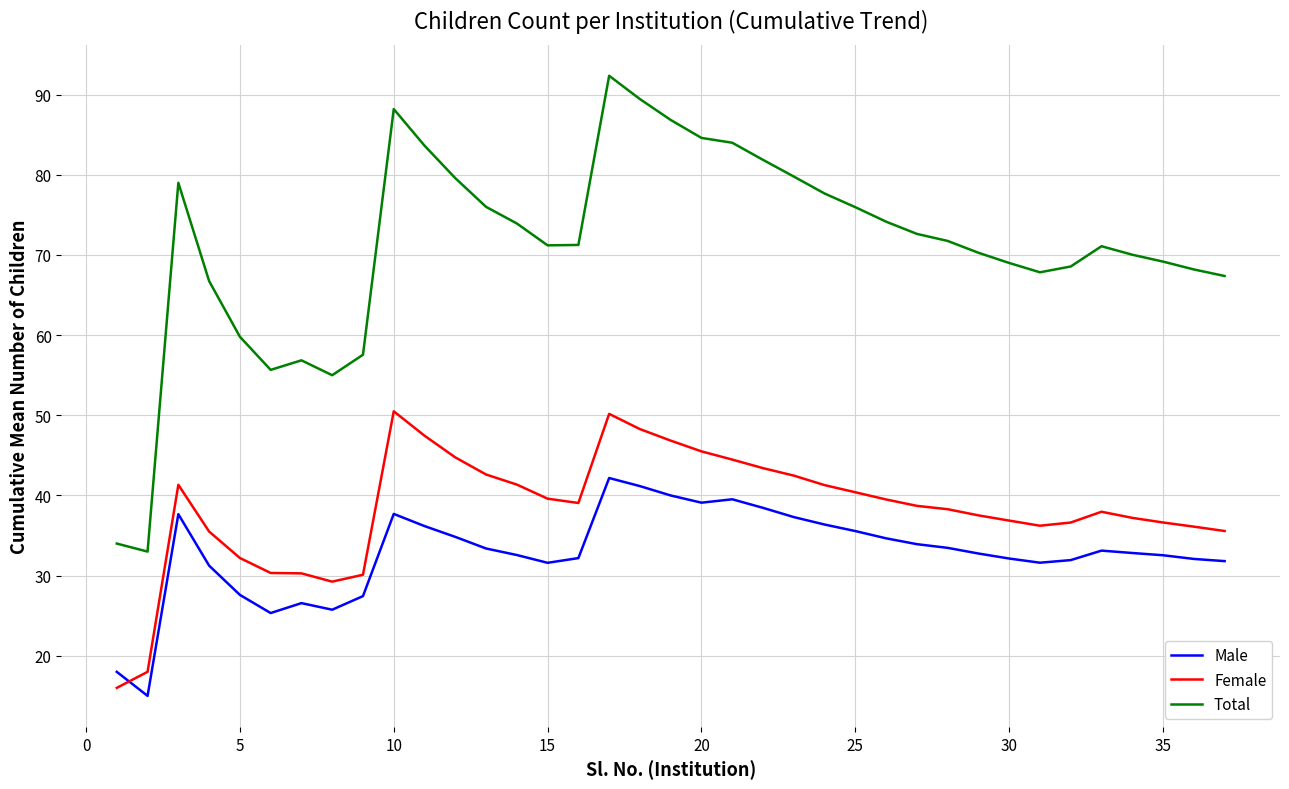

What is the difference between the maximum and minimum values in the Male series?

27.2